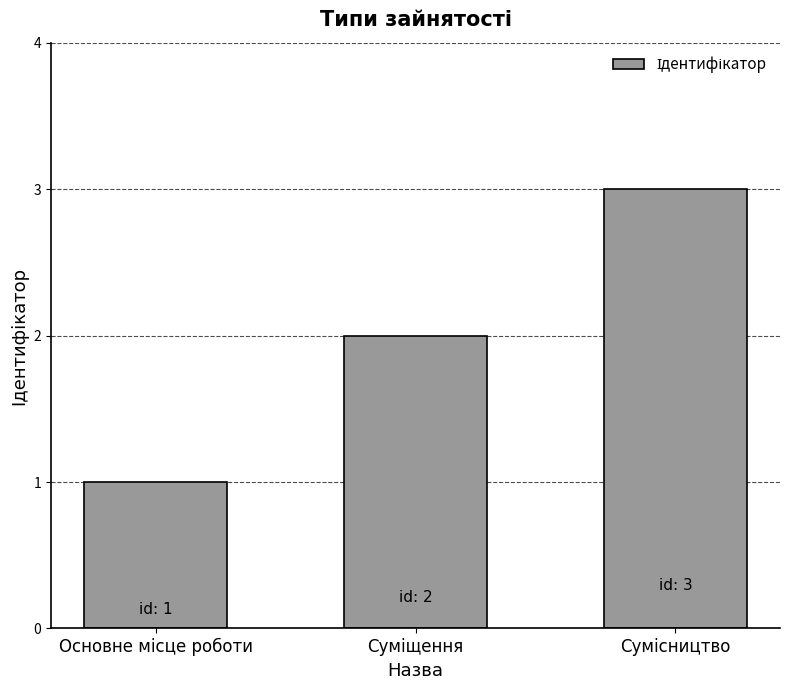

Does the chart contain stacked bars?

No